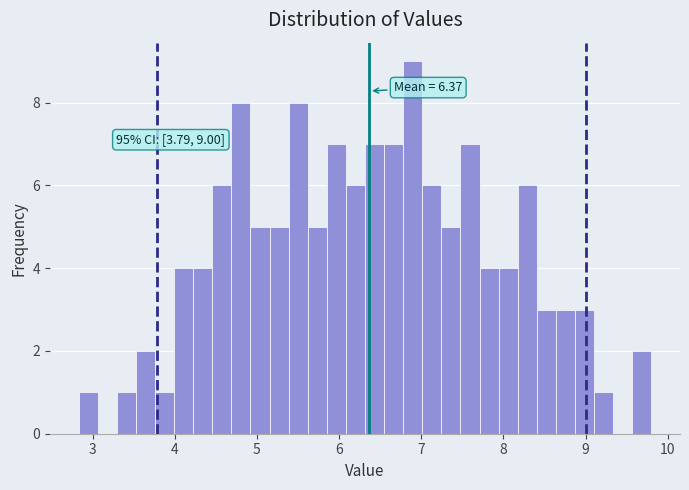

Read against the x-axis, roughly where is the centre of the tallest bar?

6.9